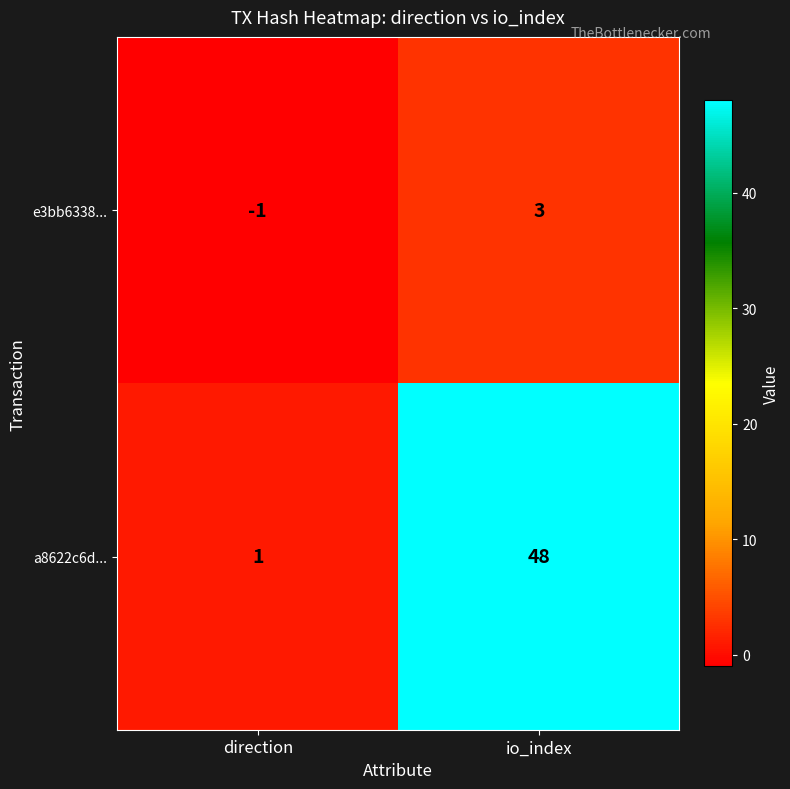

Reading left to right, list all the values displayed in this chart.

e3bb6338...: -1	3
a8622c6d...: 1	48